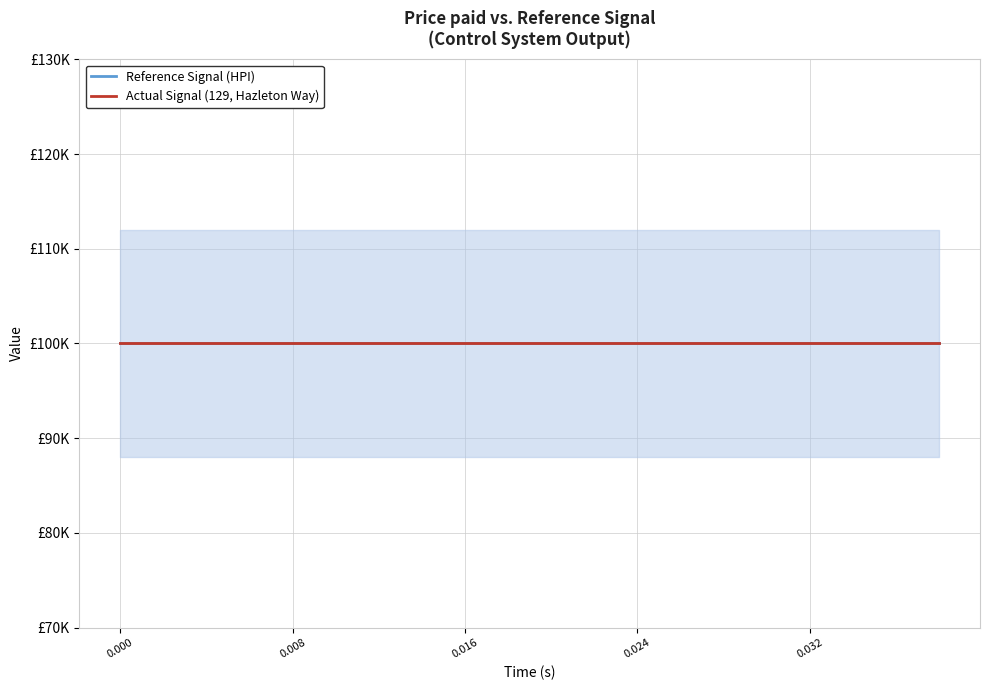

Is it true that reference equals 100000 at 12?

True